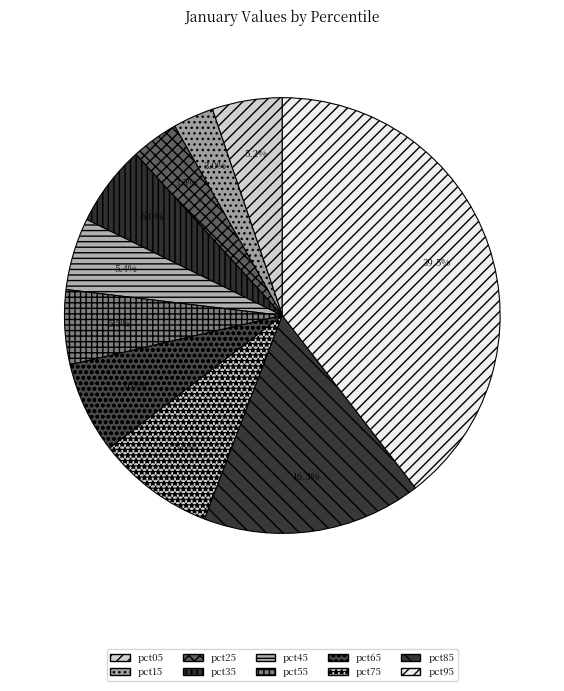

To the nearest percent, what is the difference between the pct35 and pct05 slice percentages?

1%